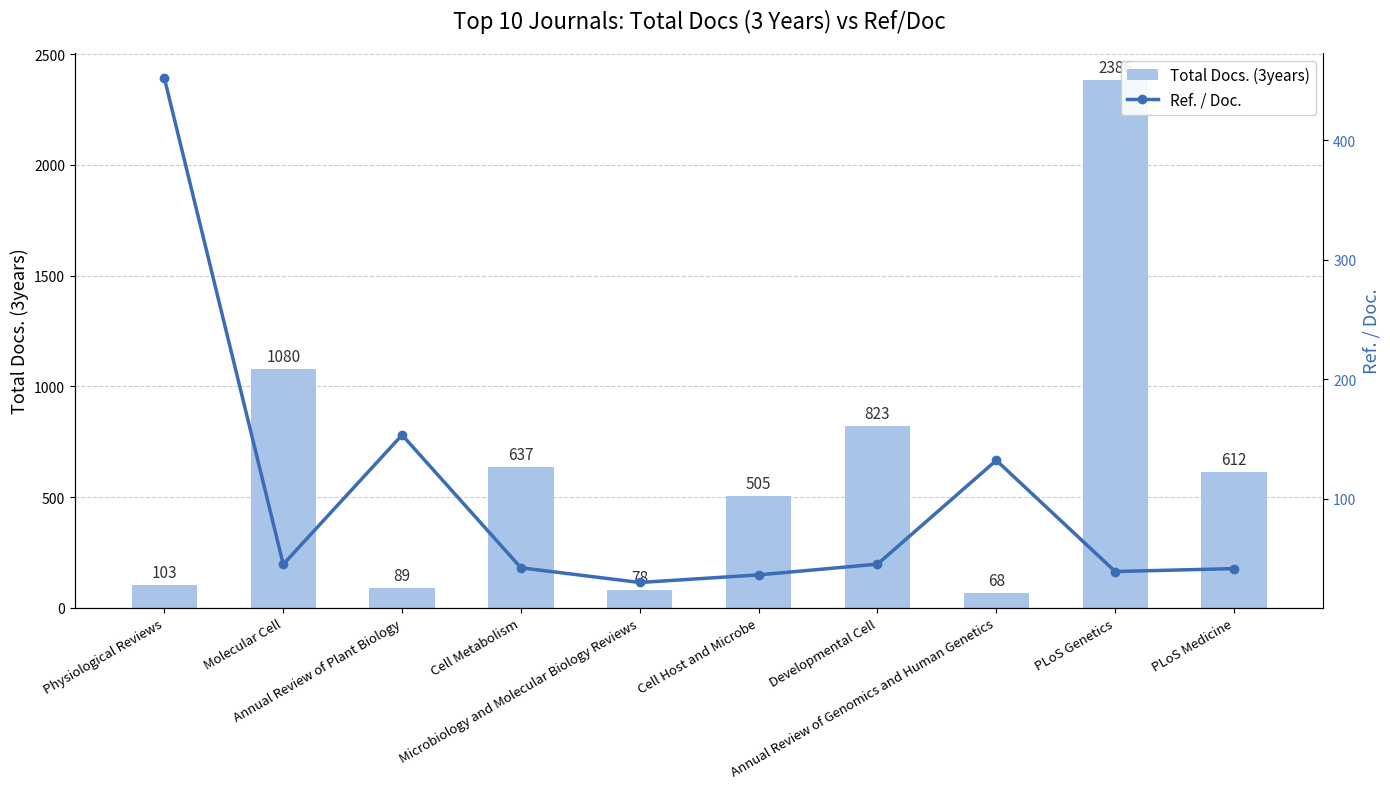

How many distinct data groups are displayed?

2